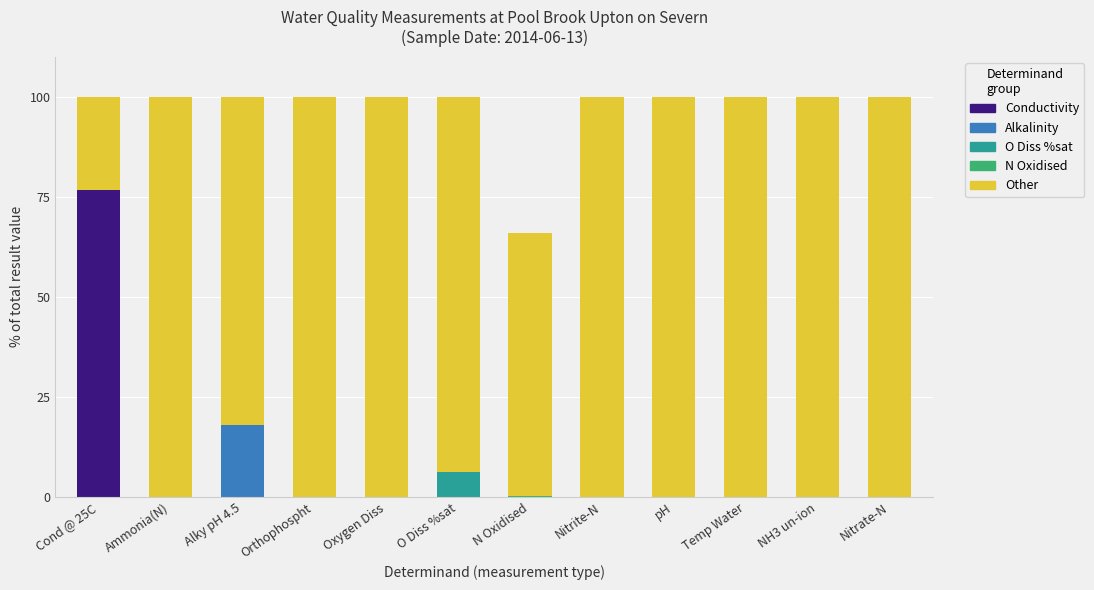

At which label does Conductivity reach its peak?

Cond @ 25C